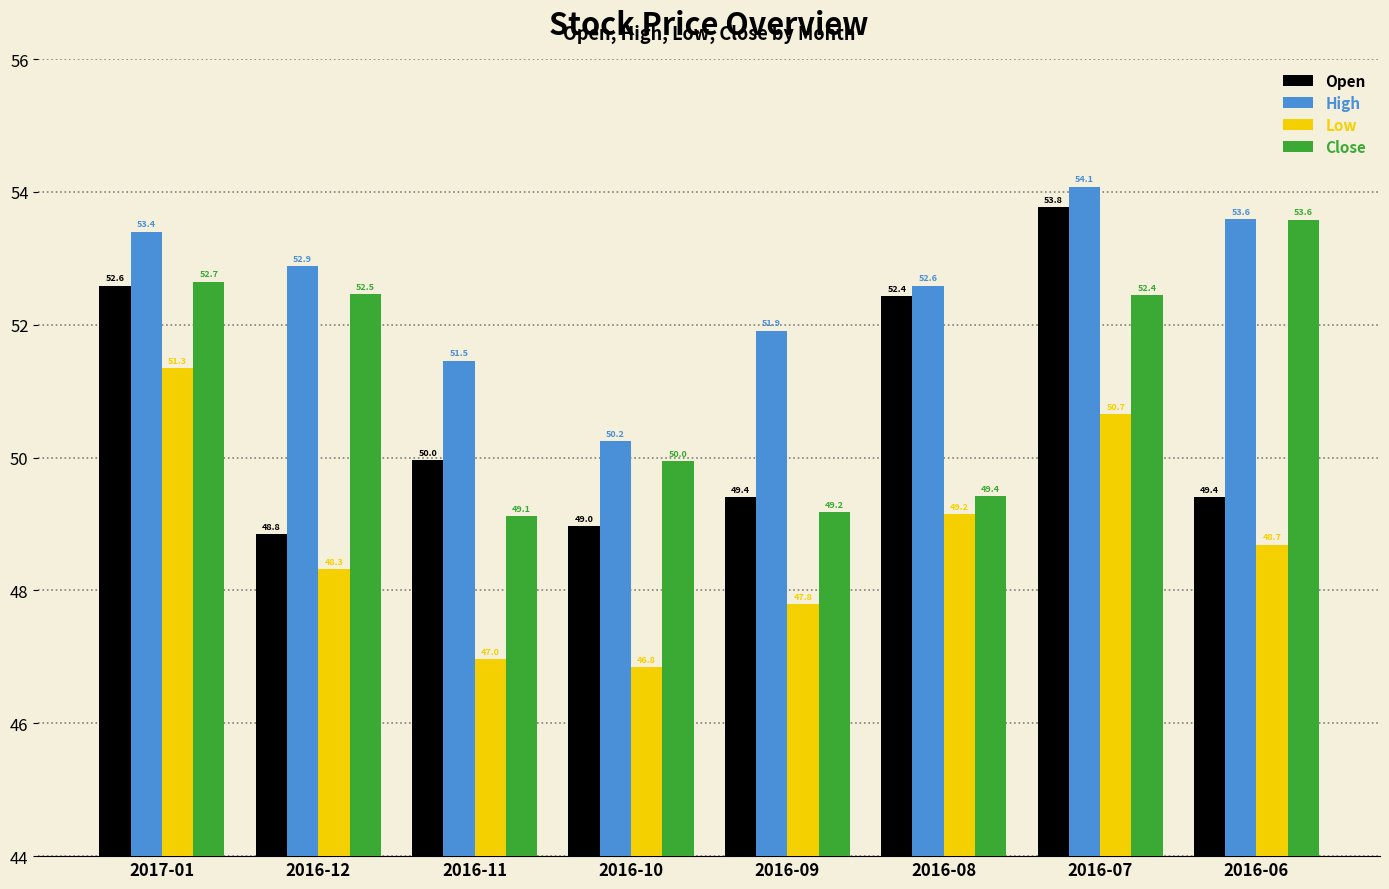

Does the chart contain any negative values?

No